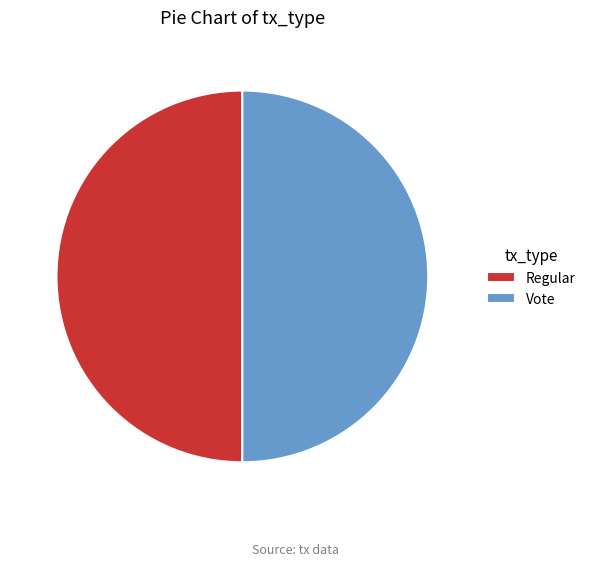

Is it true that Regular is 50% of the pie?

True